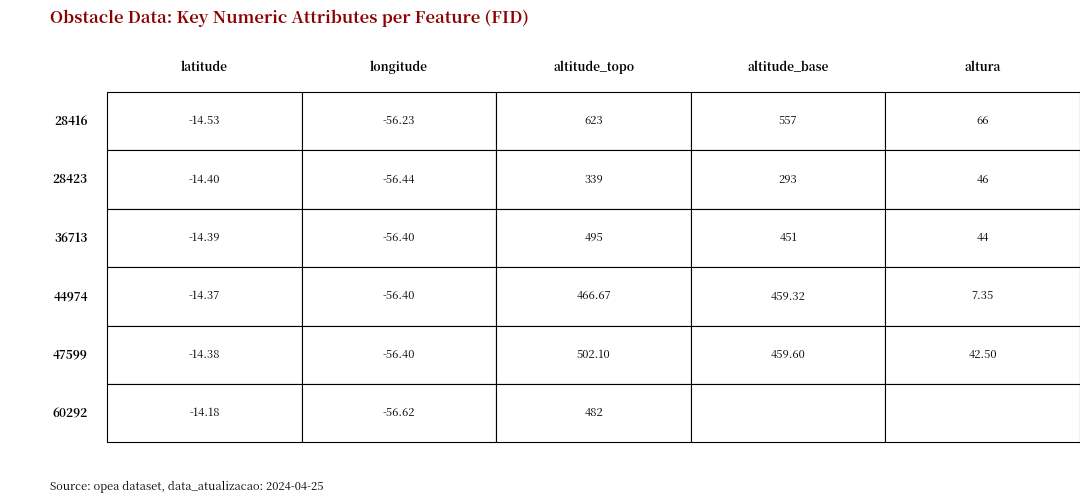

What is the sum of all opea.44974 values?

862.6